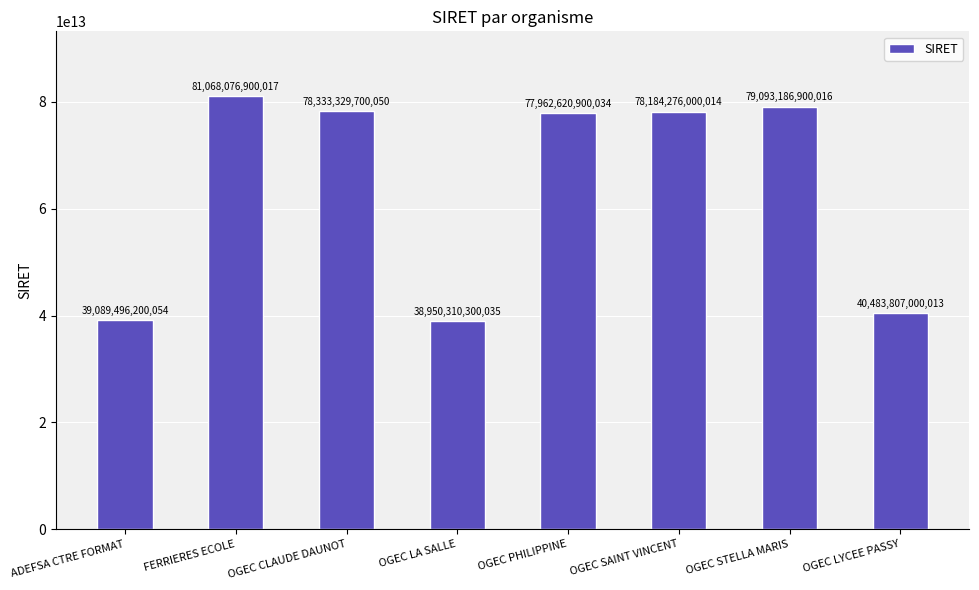

At which category does the chart reach its peak across all series?

FERRIERES ECOLE